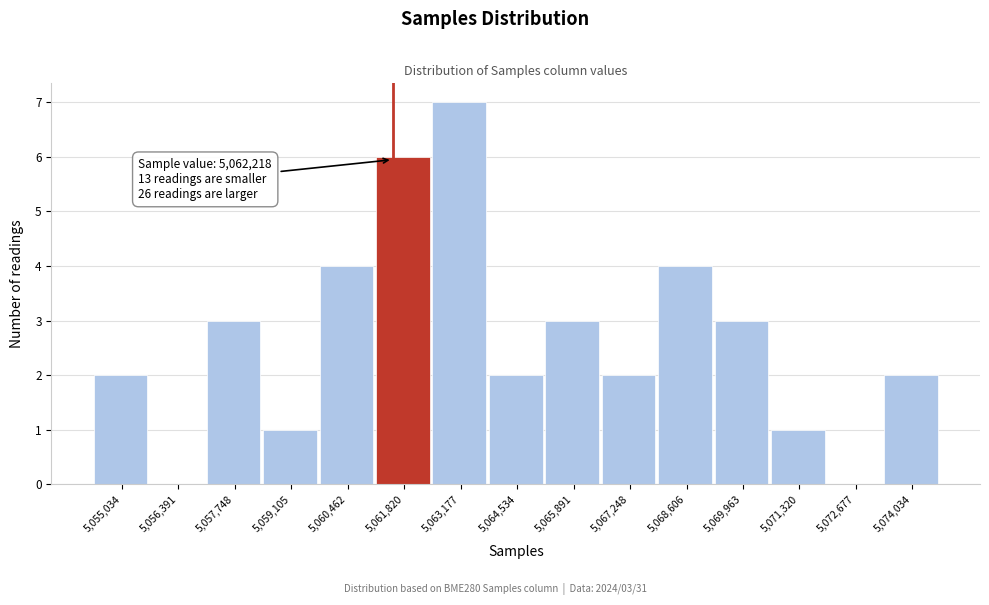

Reading right to left, what are all the values shown in this chart?

5,074,034=2	5,072,677=0	5,071,320=1	5,069,963=3	5,068,606=4	5,067,248=2	5,065,891=3	5,064,534=2	5,063,177=7	5,061,820=6	5,060,462=4	5,059,105=1	5,057,748=3	5,056,391=0	5,055,034=2